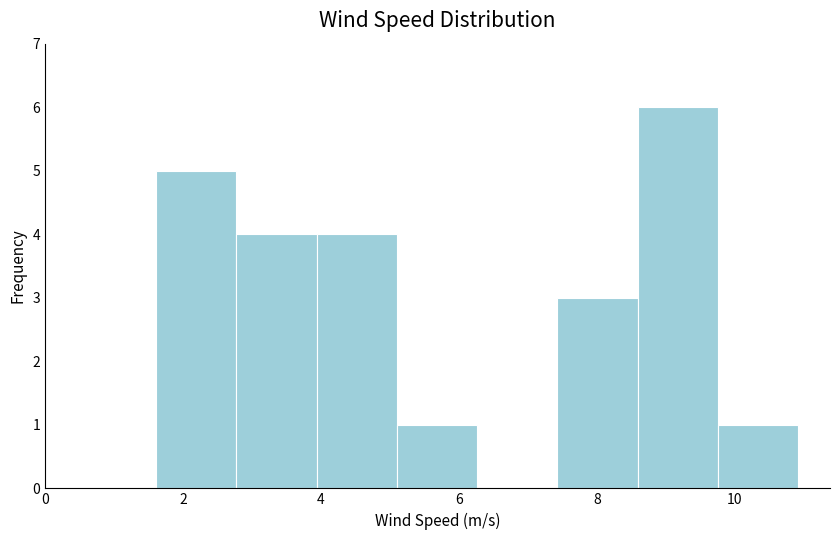

Reading left to right, list every bar in this chart as the range it spans on the x-axis followed by its height. Neither the bar edges nor the heights are printed on the chart, so give them approximately, as read against the axes.

1.6 to 2.8: 5
2.8 to 4.0: 4
4.0 to 5.2: 4
5.2 to 6.2: 1
6.2 to 7.4: 0
7.4 to 8.6: 3
8.6 to 9.8: 6
9.8 to 11.0: 1